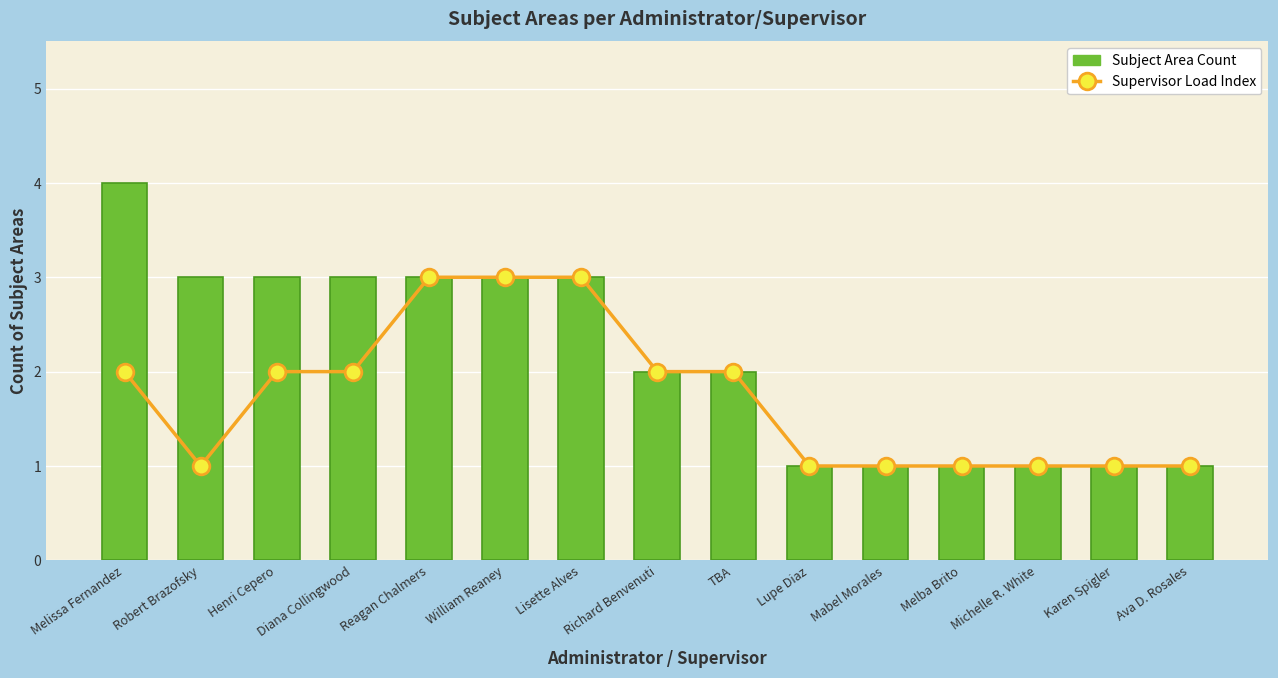

What is the value of the Subject Area Count bar at the 14th from the left?

1